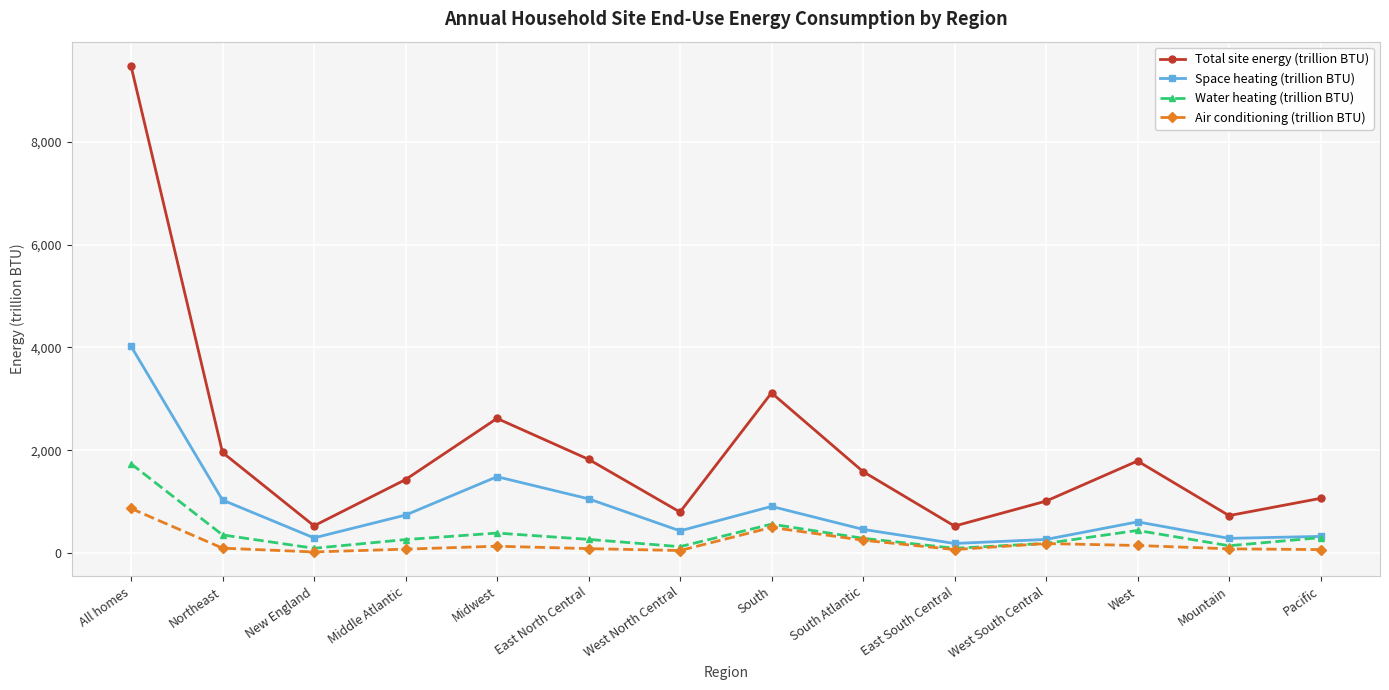

Read the Total site energy (trillion BTU) value at Middle Atlantic.

1428